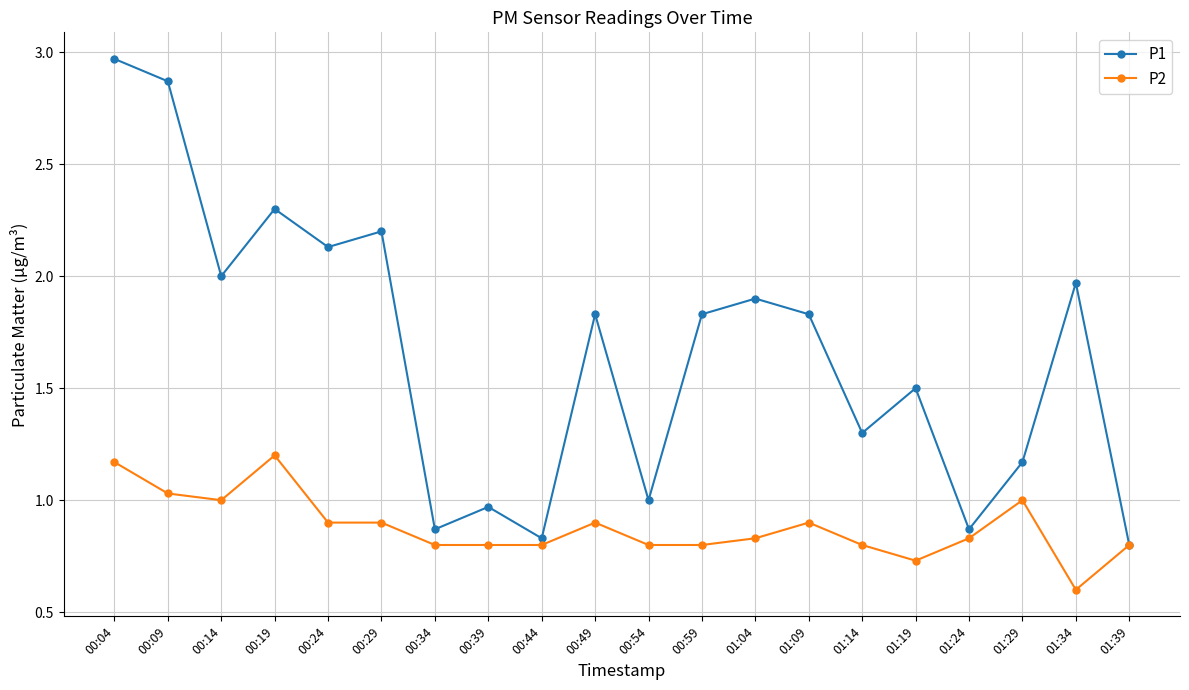

At which category is the sum across all series the highest?

00:04